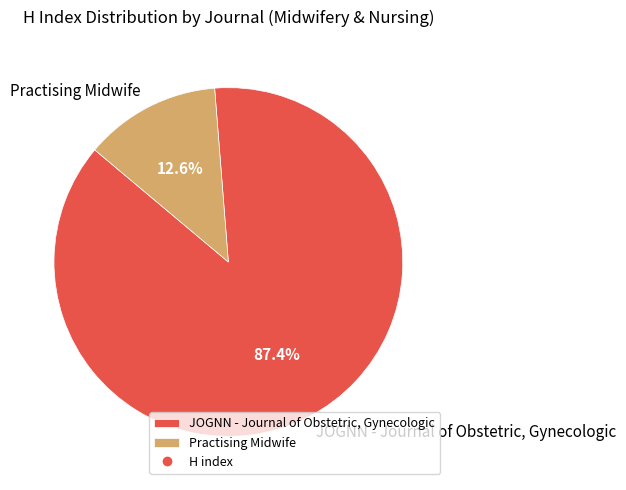

To the nearest percent, what is the average slice percentage?

50%